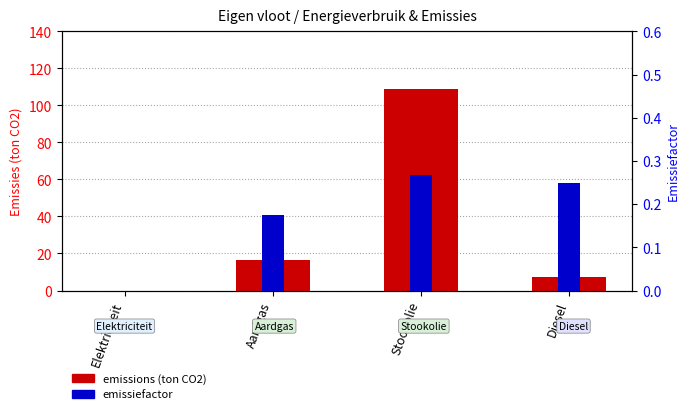

What is the difference between the values at Aardgas and Elektriciteit?

16.2